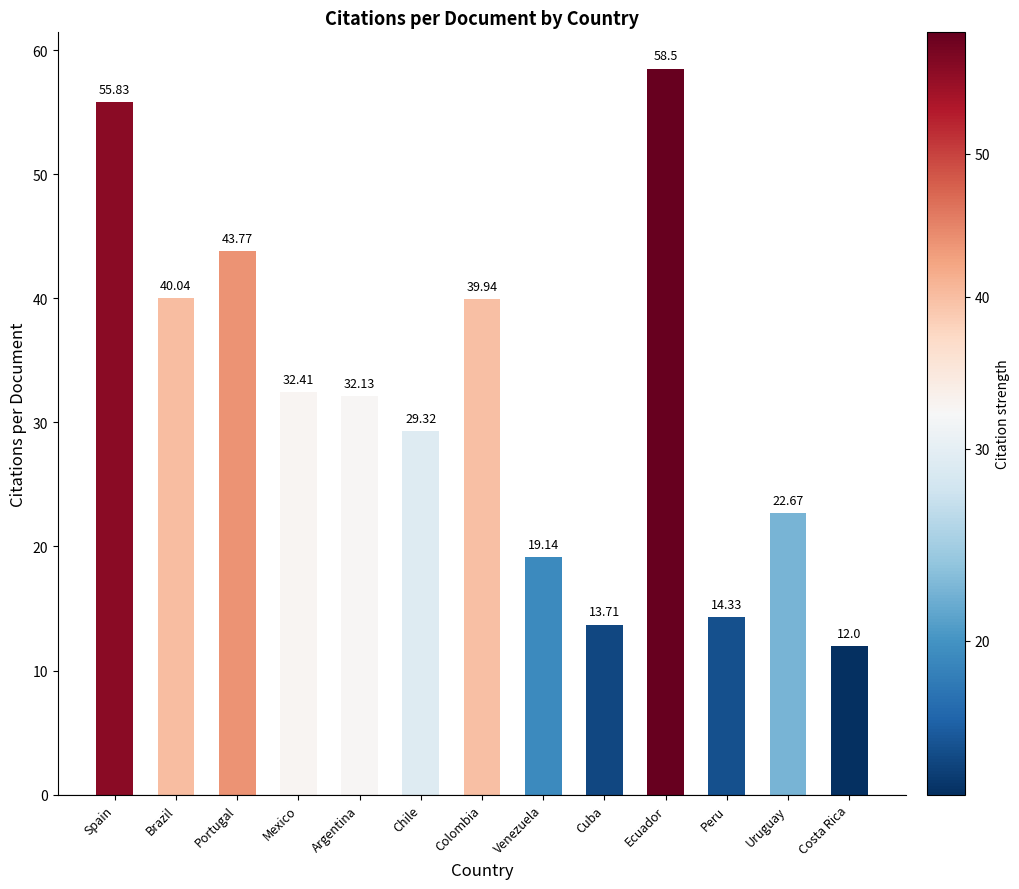

True or false: the data shows 32.1 at Argentina.

True